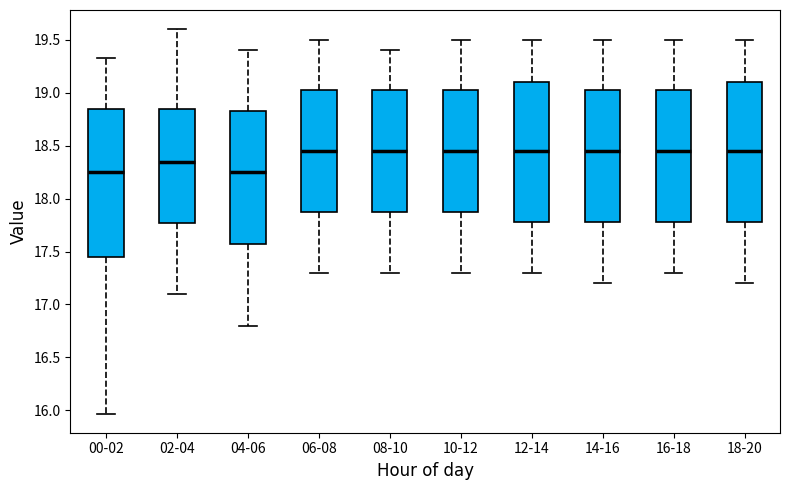

Comparing the boxes themselves (not the whiskers), which one is the tallest?

00-02